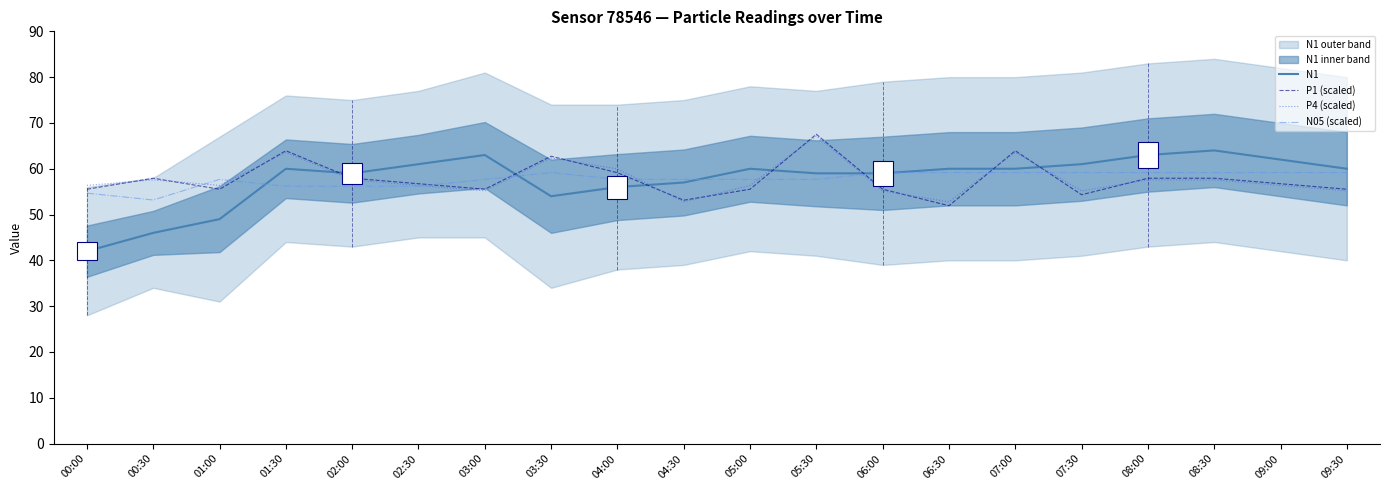

Which series has the largest total across all categories?

P1 (scaled)